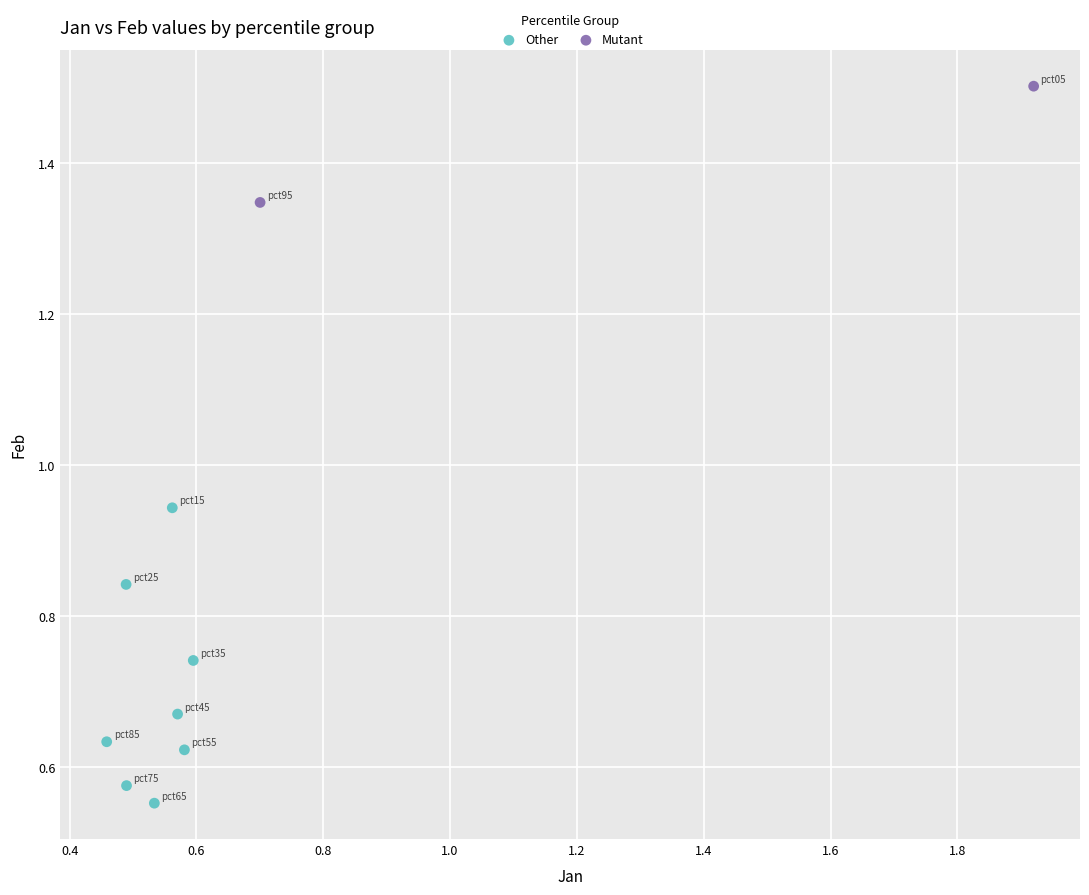

What are all the series names shown in the legend?

Other, Mutant